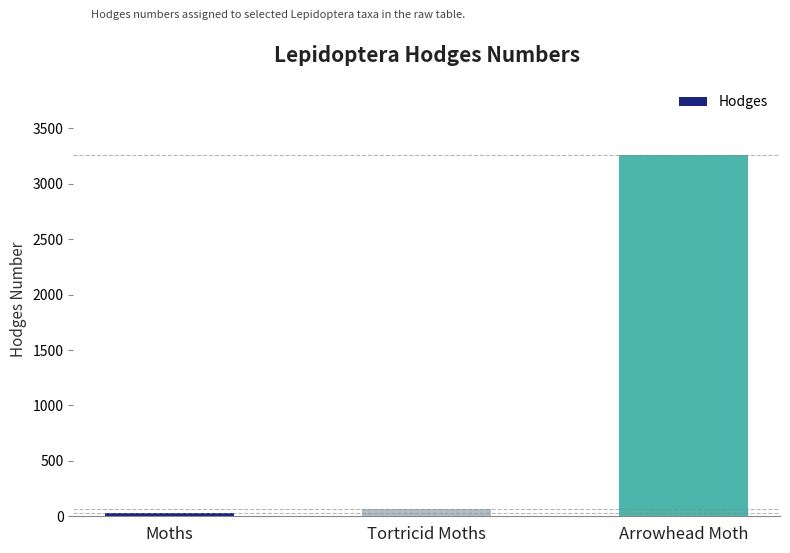

At which label does the data first exceed 62?

Tortricid Moths